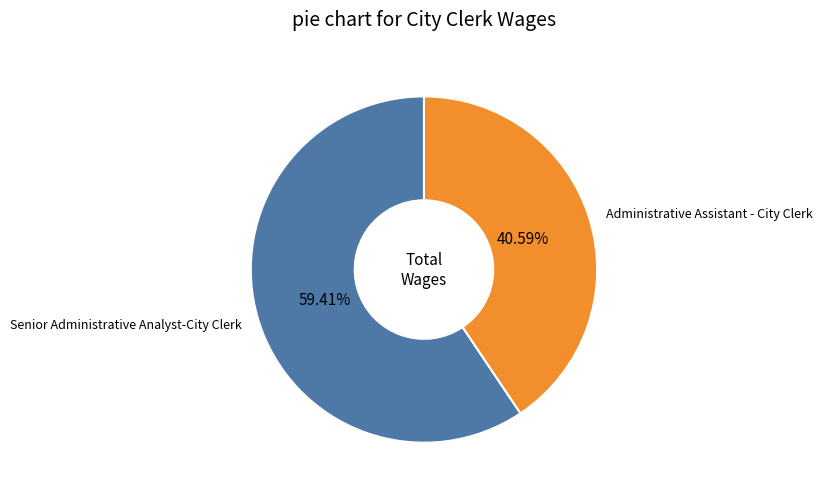

Which slice is the smallest?

Administrative Assistant - City Clerk